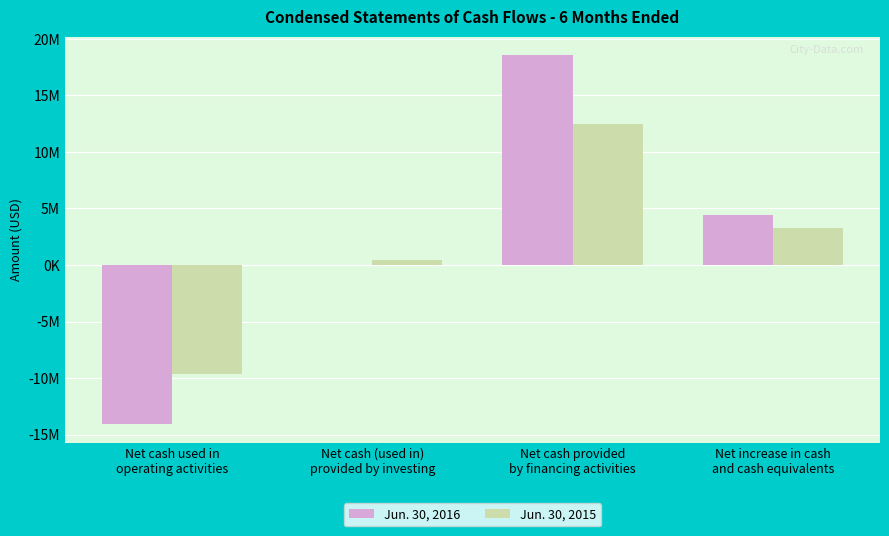

Reading left to right, what are all the values shown in this chart?

Jun. 30, 2016: Net cash used in
operating activities=-14099000	Net cash (used in)
provided by investing=-7000	Net cash provided
by financing activities=18559000	Net increase in cash
and cash equivalents=4453000
Jun. 30, 2015: Net cash used in
operating activities=-9603000	Net cash (used in)
provided by investing=435000	Net cash provided
by financing activities=12478000	Net increase in cash
and cash equivalents=3310000